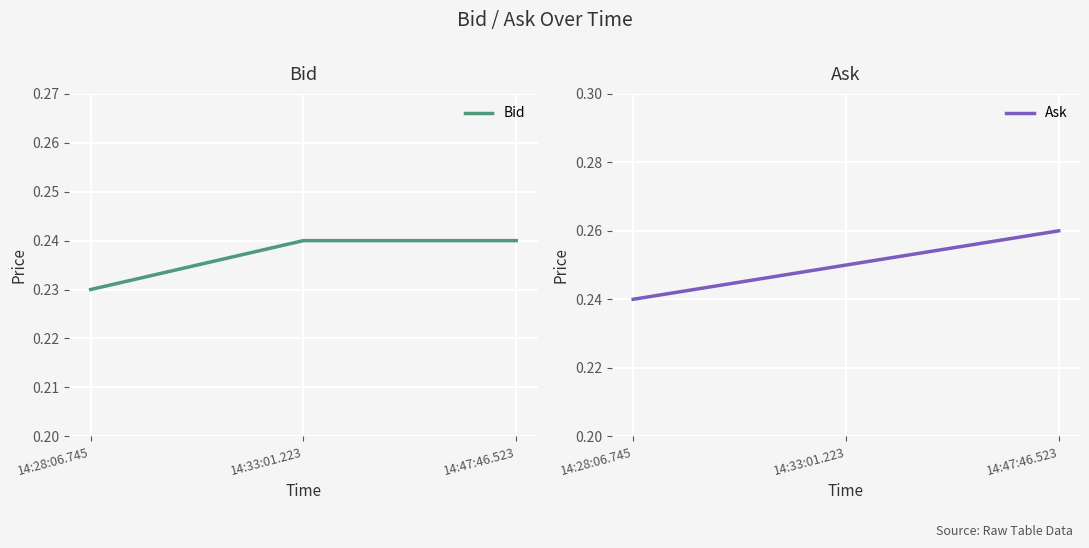

Reading left to right, transcribe all the data shown in this chart.

Bid: 0.2	0.2	0.2
Ask: 0.2	0.2	0.3